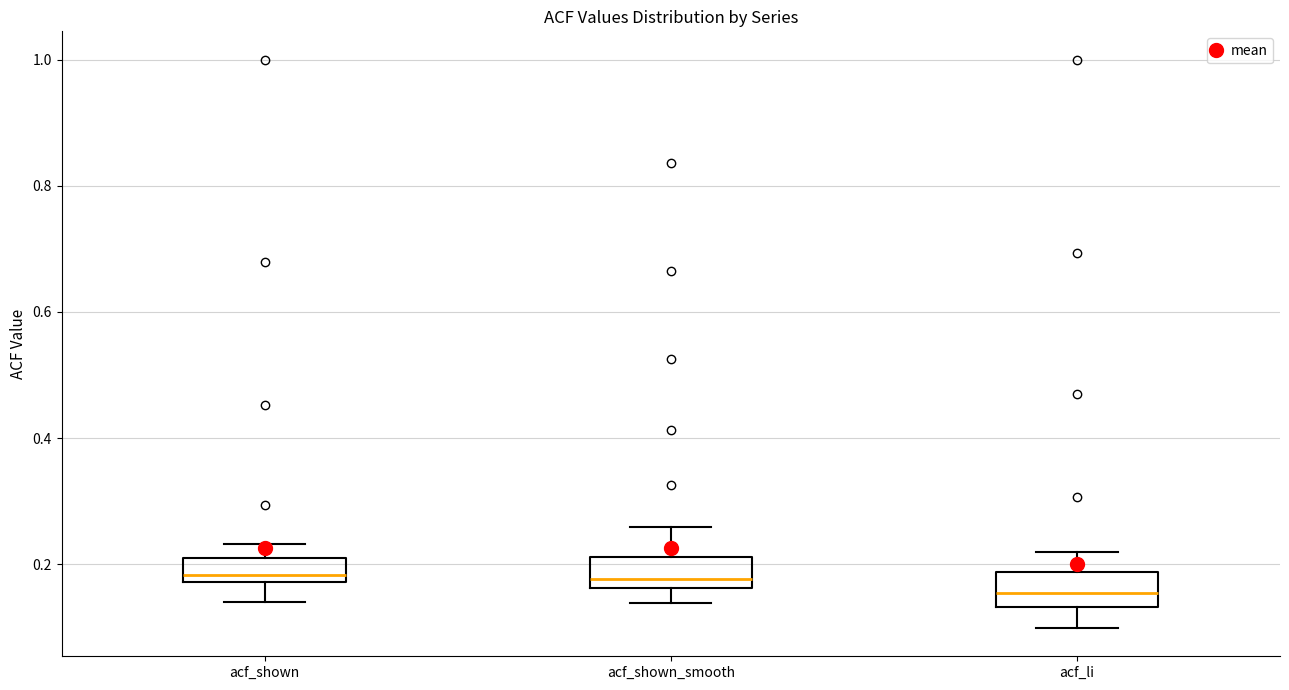

Where is the lower edge of the box for acf_shown_smooth on the y-axis? The values are not printed on the chart, so give them approximately, as read against the axis.

0.16